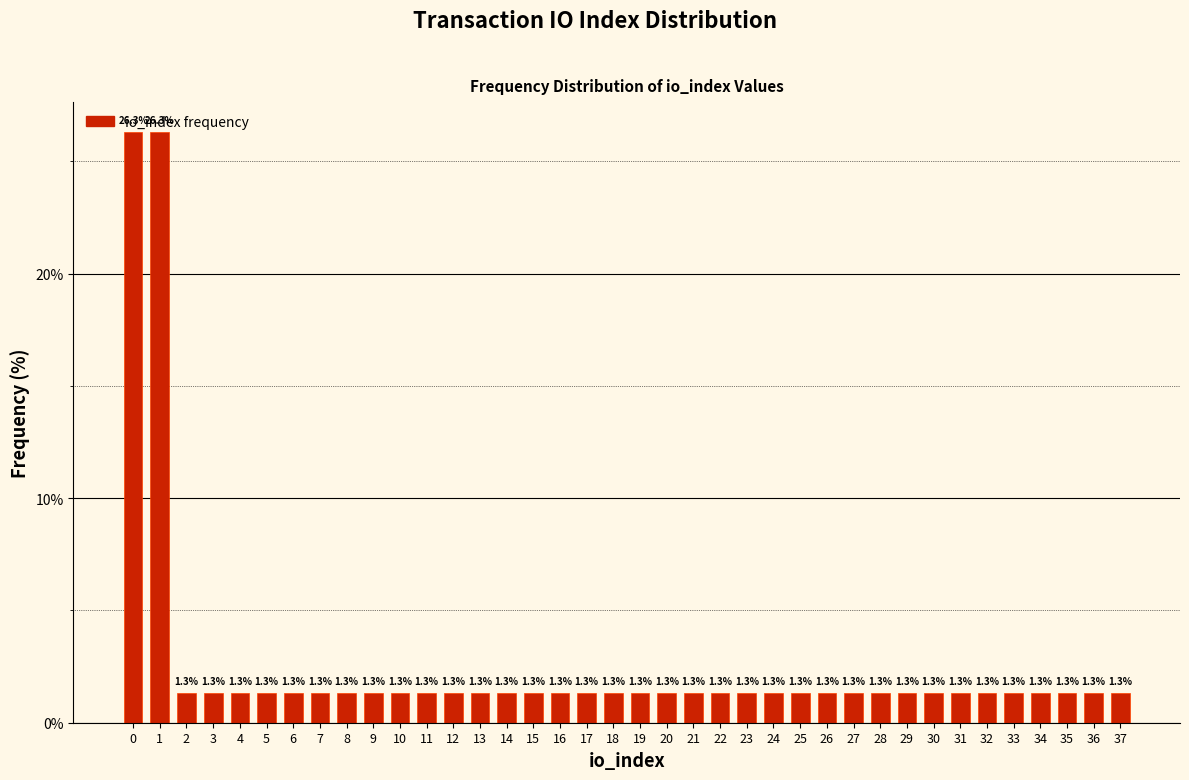

What is the value of the 5th bar from the left?

1.3